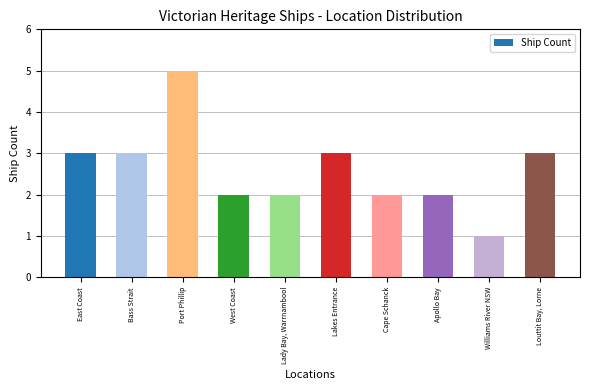

What is the difference between the maximum and minimum values?

4